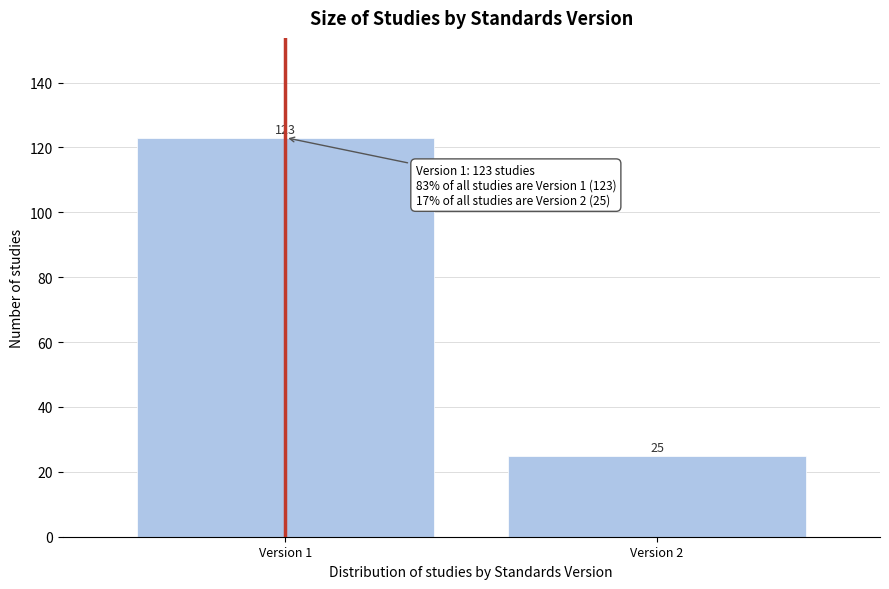

Reading left to right, extract all data points from this chart.

Version 1=123	Version 2=25